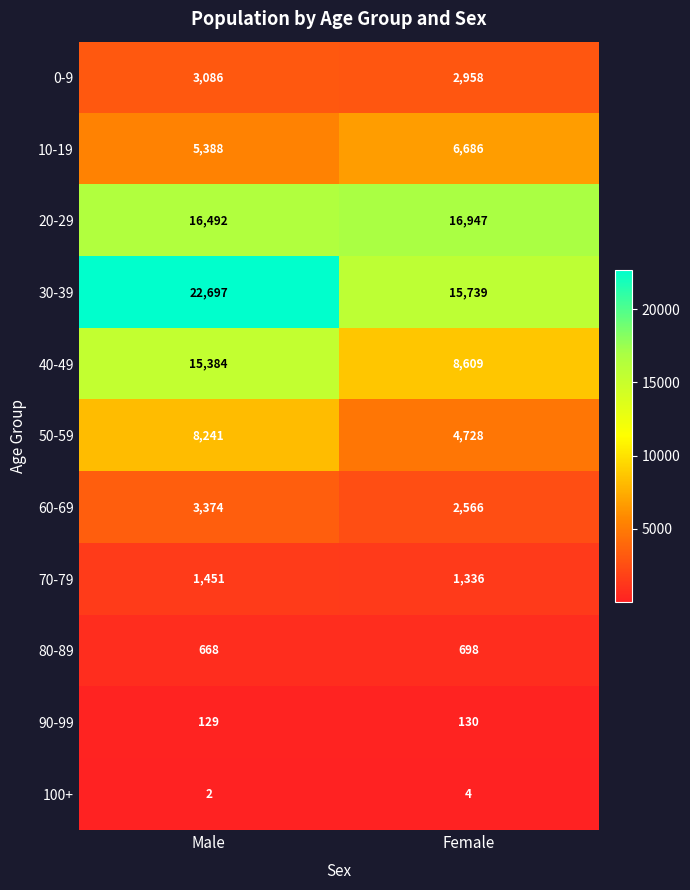

List the series in order of their peak value, highest first.

30-39, 20-29, 40-49, 50-59, 10-19, 60-69, 0-9, 70-79, 80-89, 90-99, 100+